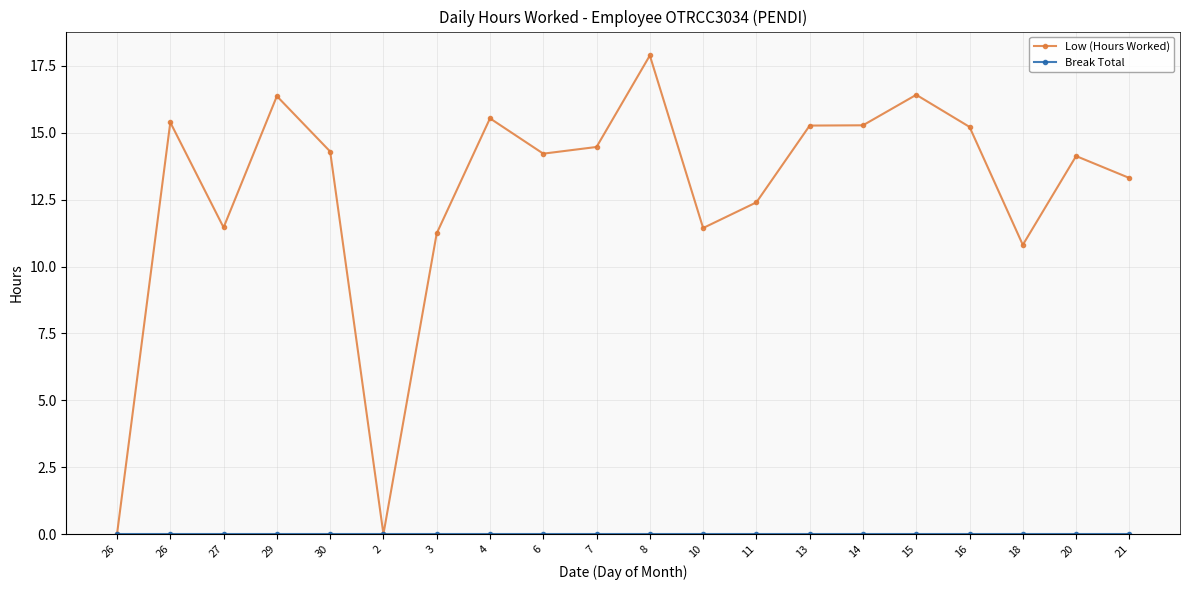

At which category is the sum across all series the highest?

8